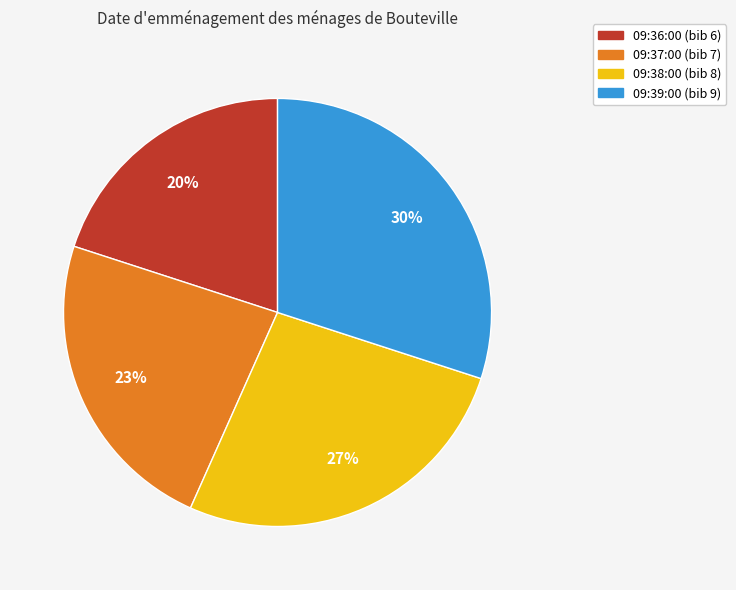

Between 09:36:00 and 09:39:00, which is larger?

09:39:00